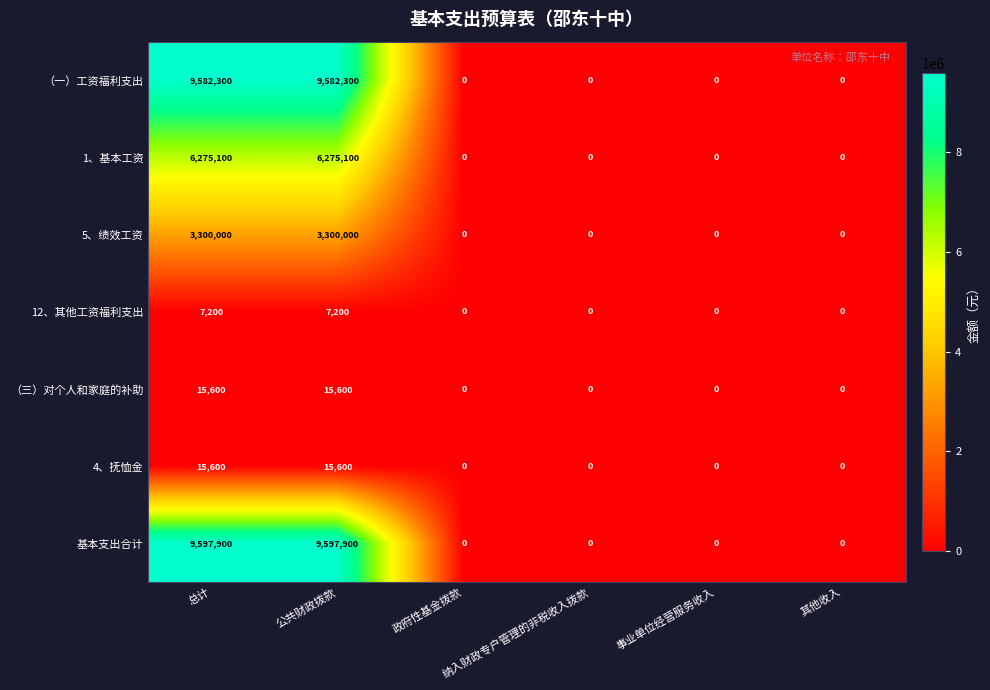

Which series has the widest spread of values?

基本支出合计